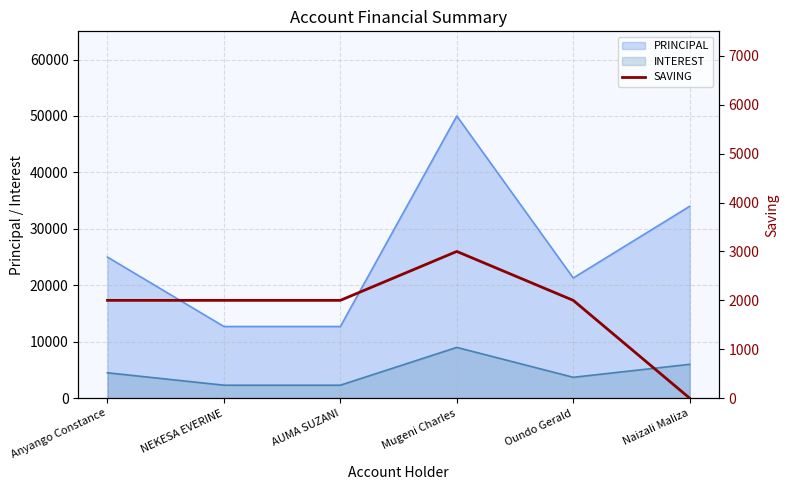

What is the minimum value for INTEREST?

2300